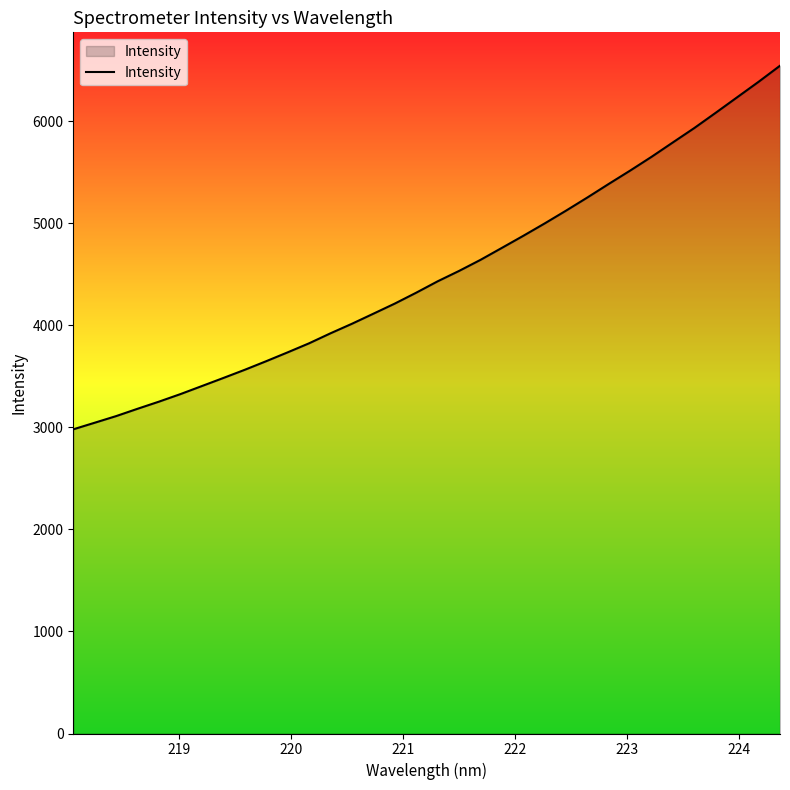

How many lines are shown in the chart?

1